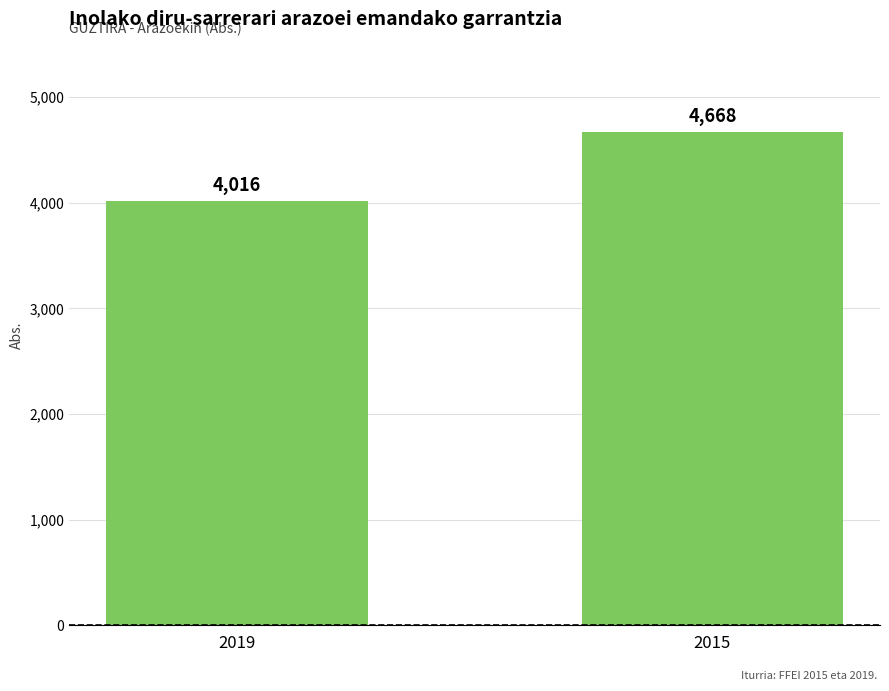

At which label is the value closest to 4342?

2019